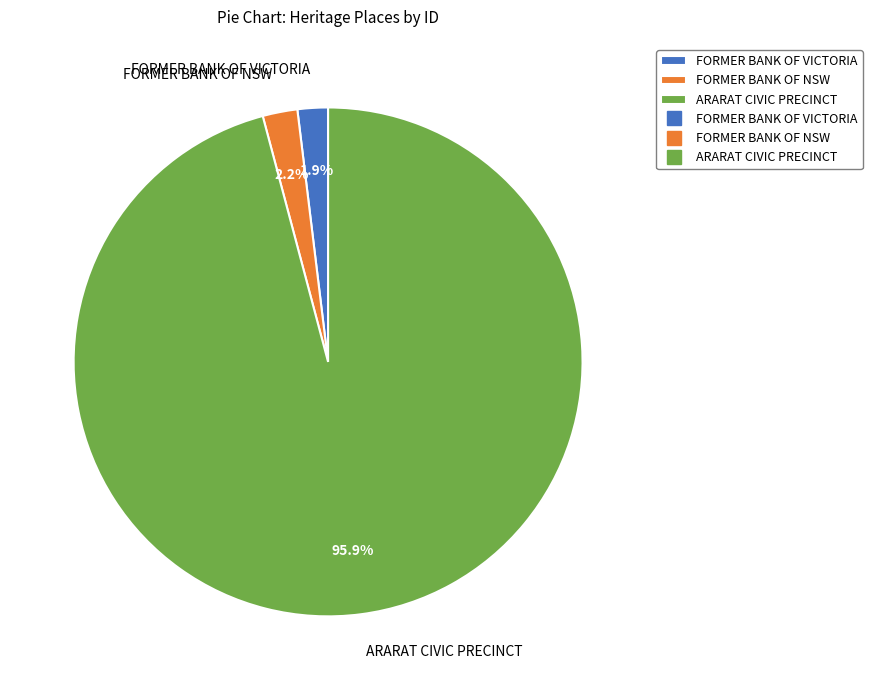

To the nearest percent, what portion does ARARAT CIVIC PRECINCT represent?

96%